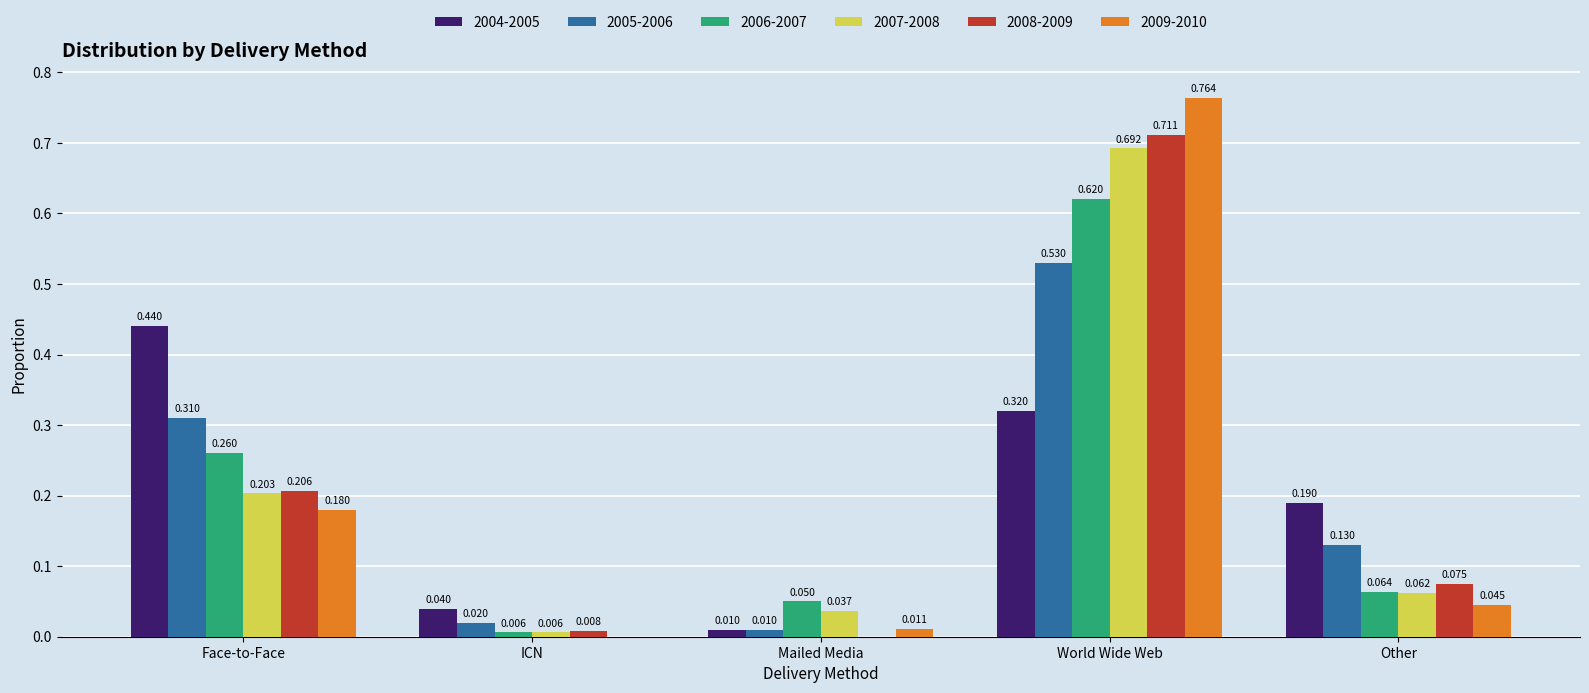

Which category has the highest value in the 2006-2007 series?

World Wide Web